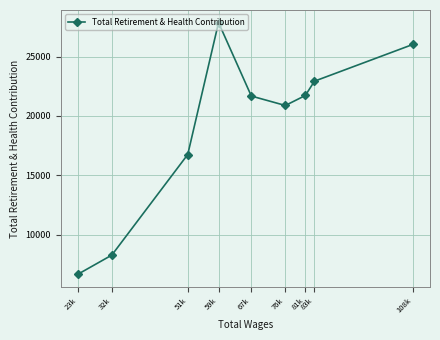

What is the average value?

19198